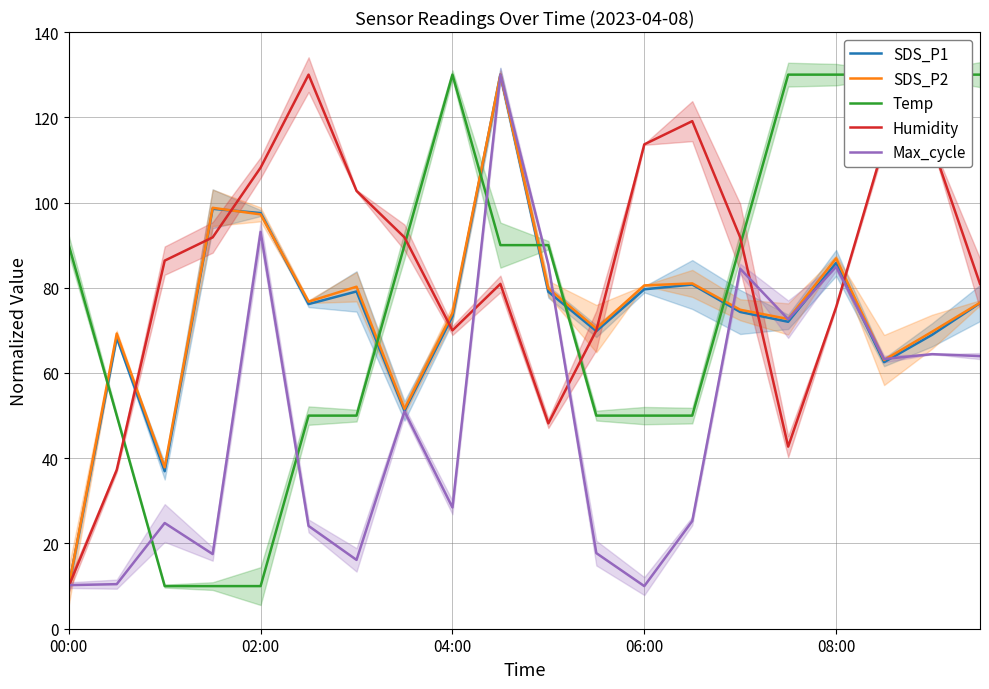

What are all the series names shown in the legend?

SDS_P1, SDS_P2, Temp, Humidity, Max_cycle